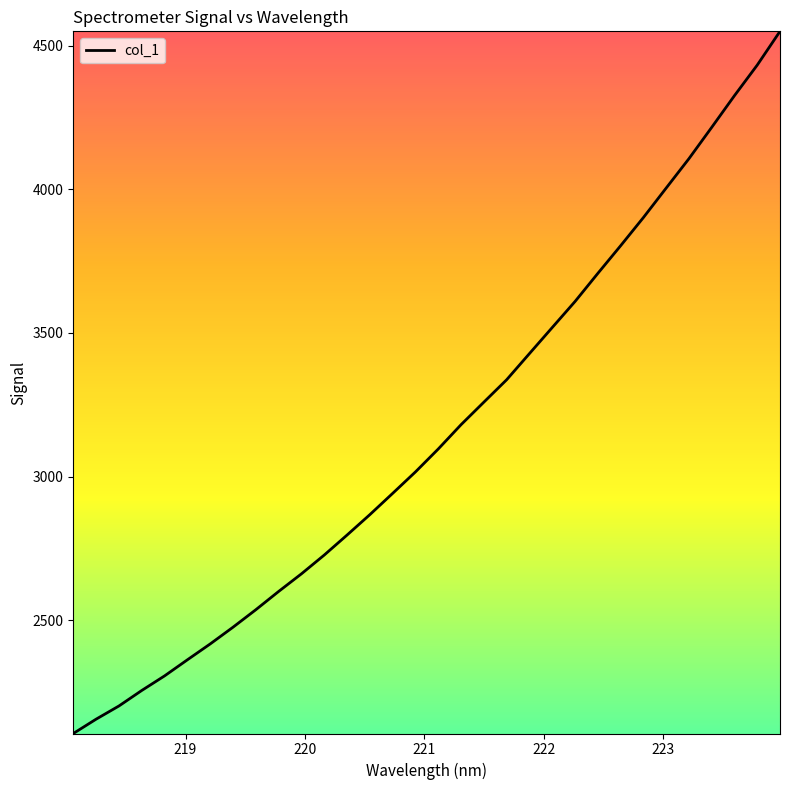

What is the difference between the maximum and minimum values?

2444.4